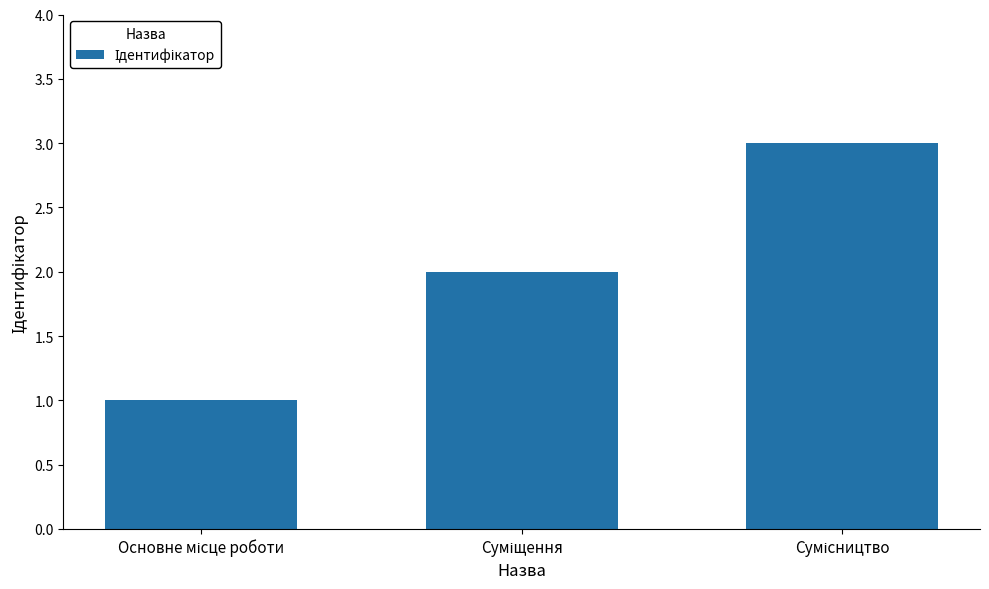

What is the smallest value displayed?

1